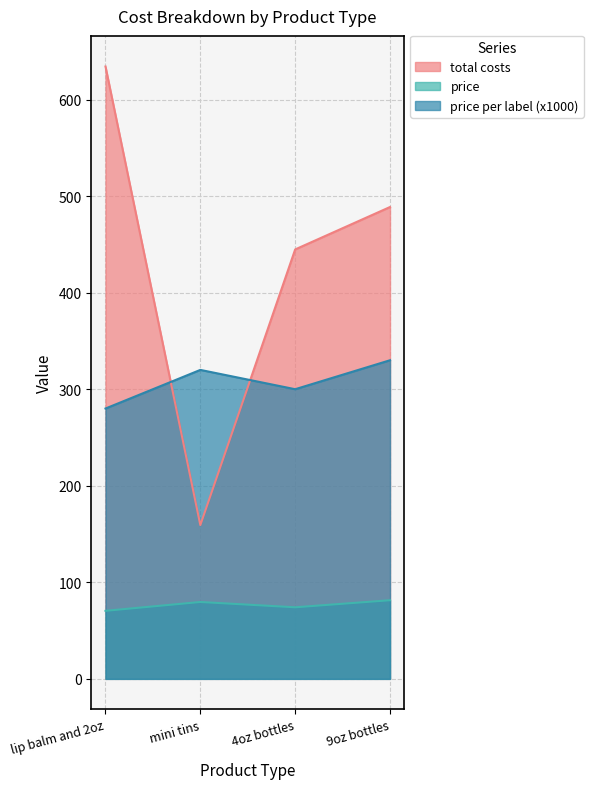

What is the maximum value for price?

81.5